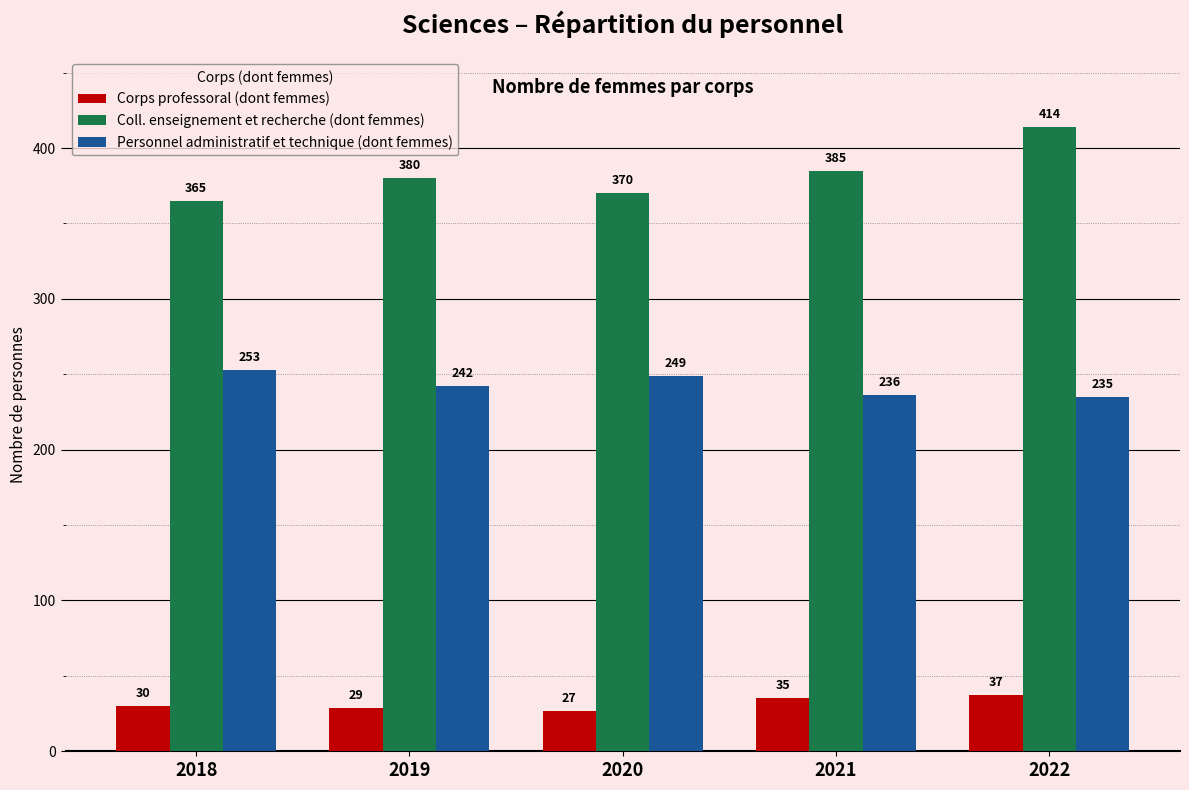

At which label is Corps professoral (dont femmes) closest to 32?

2018